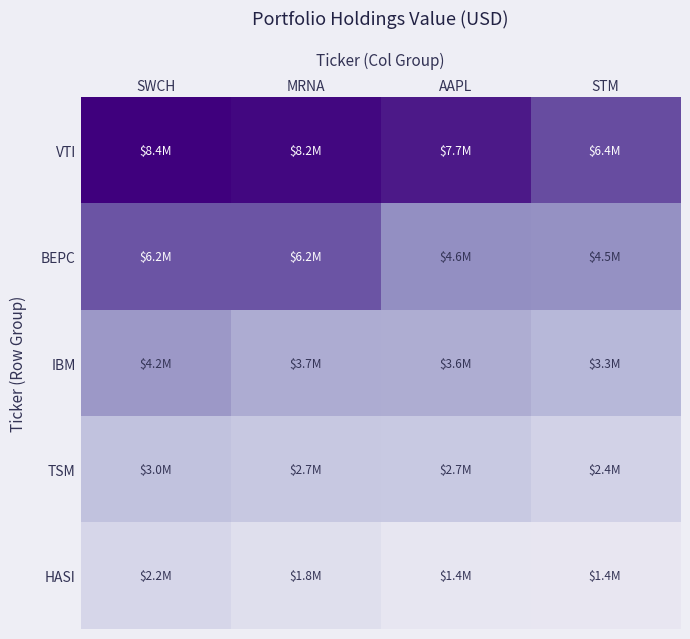

Which series has the widest spread of values?

VTI